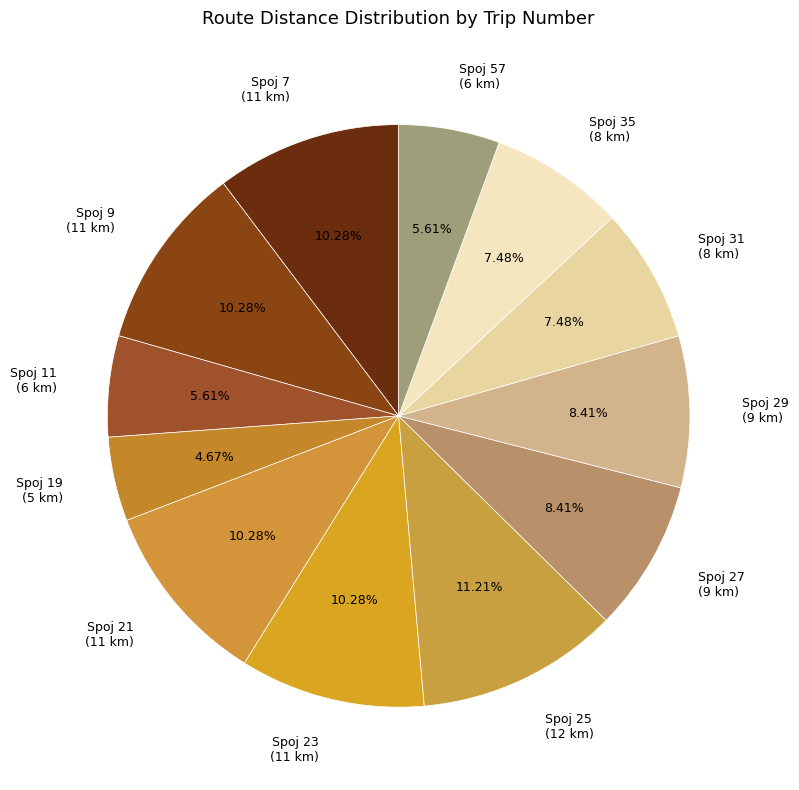

What is the smallest slice in the pie chart?

Spoj 19 (5 km)